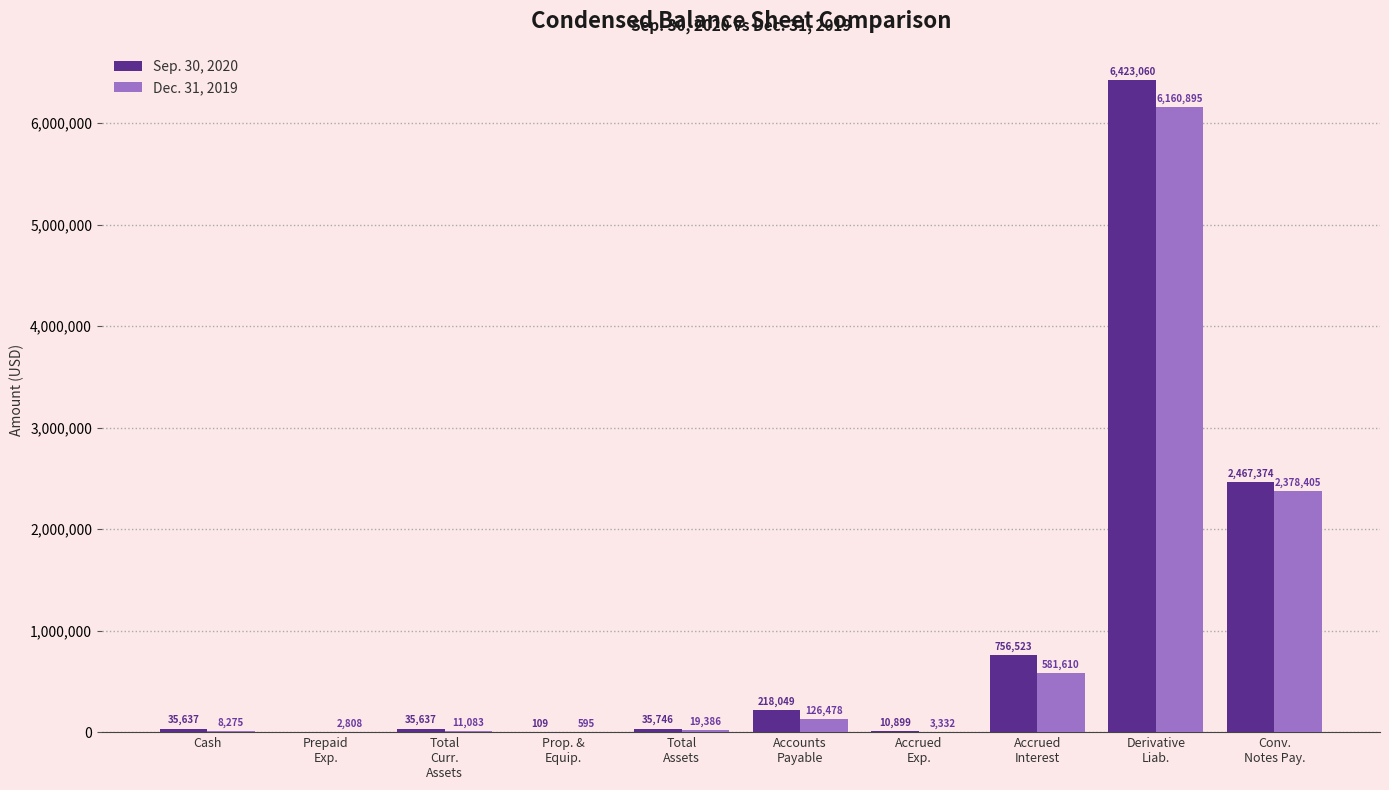

At which label is Sep. 30, 2020 closest to 3211530?

Conv.
Notes Pay.